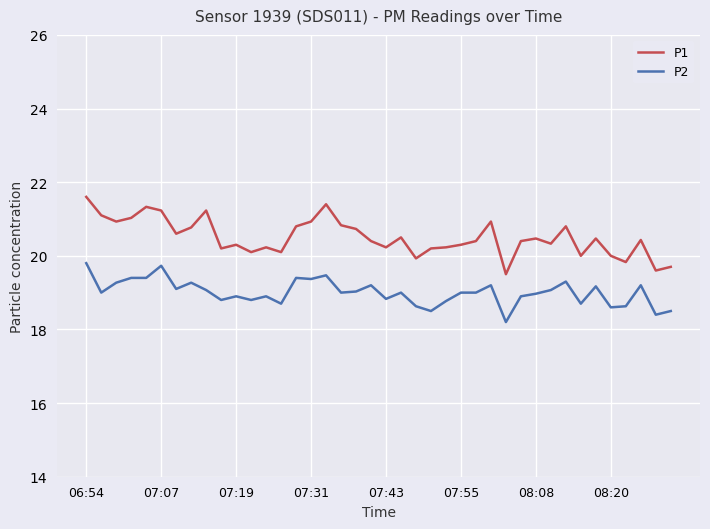

Rank the series by their maximum value, from highest to lowest.

P1, P2